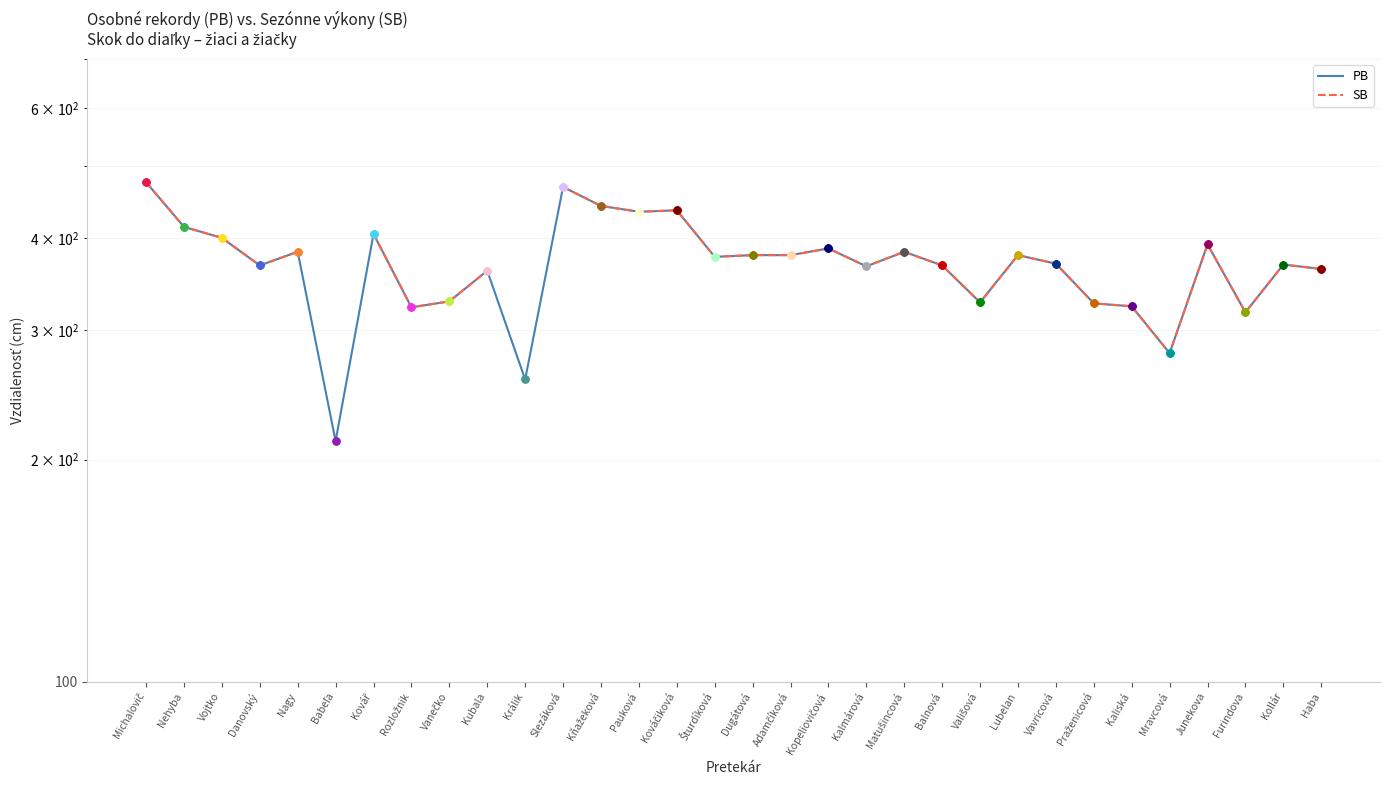

Which series contains the lowest Y value?

PB